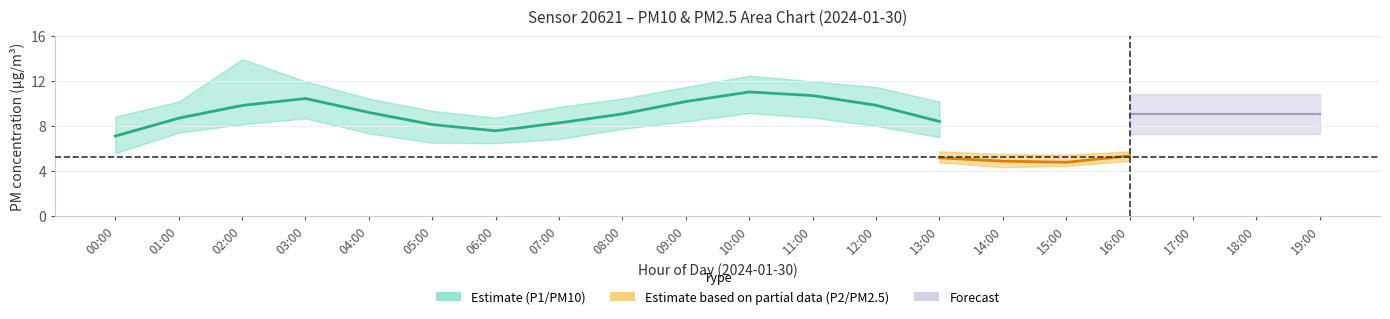

The value of P2_high at 14:00 is 5.5. True or false?

True